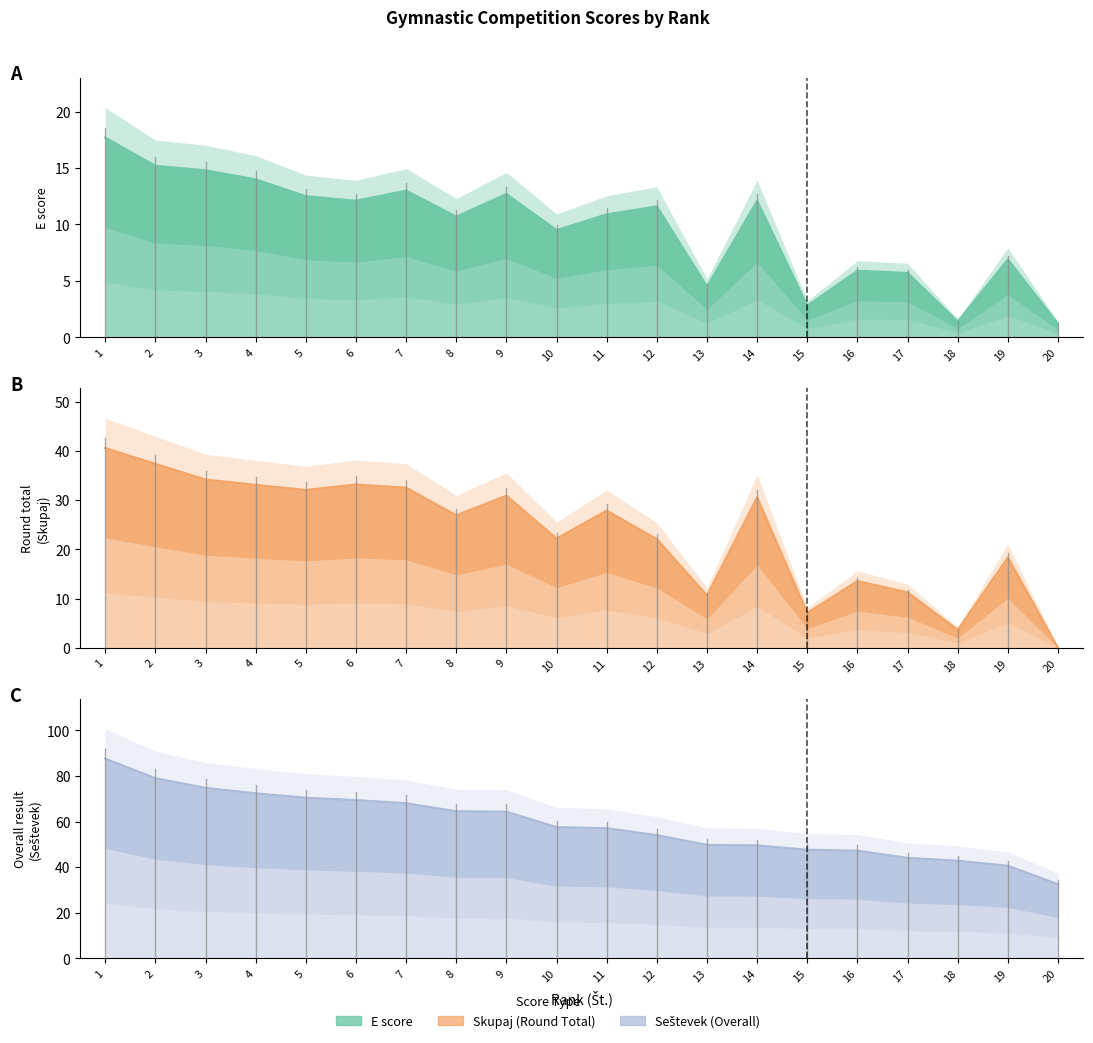

What is the difference between the maximum and minimum values in the Skupaj series?

40.6